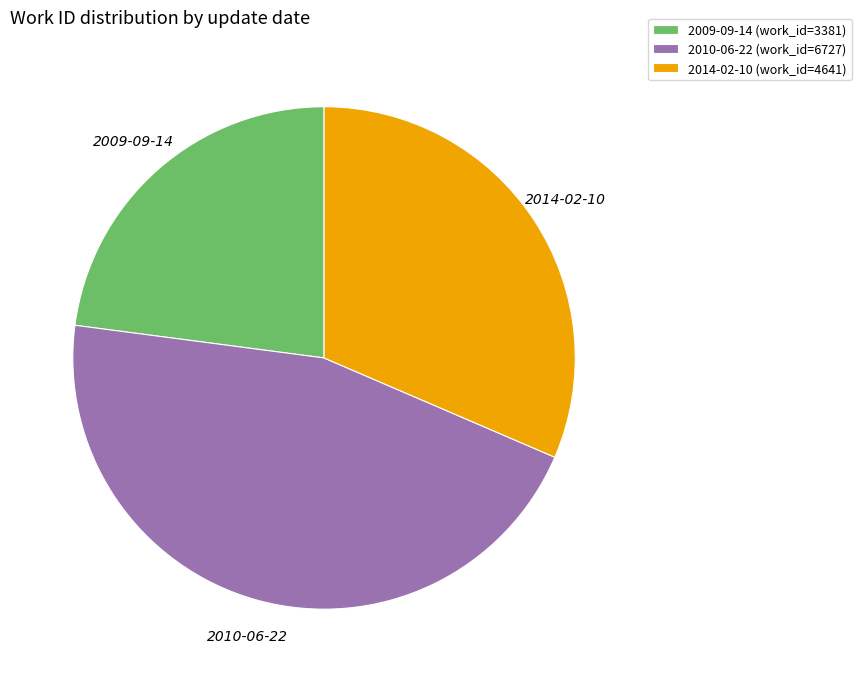

The 2010-06-22 (work_id=6727) slice represents 46% of the pie. True or false?

True